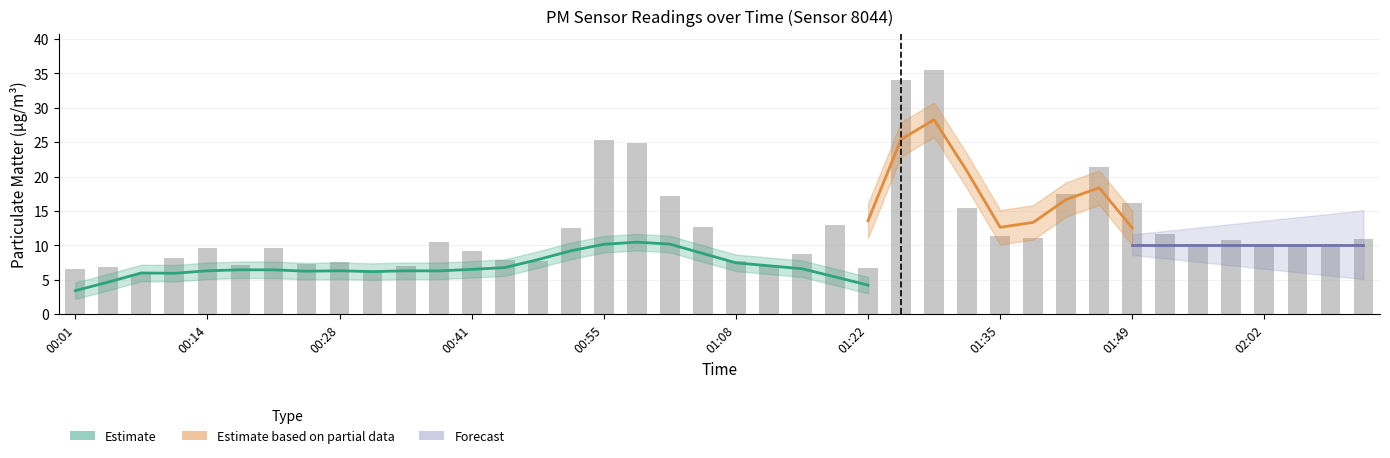

At which label does the data first exceed 10?

00:38